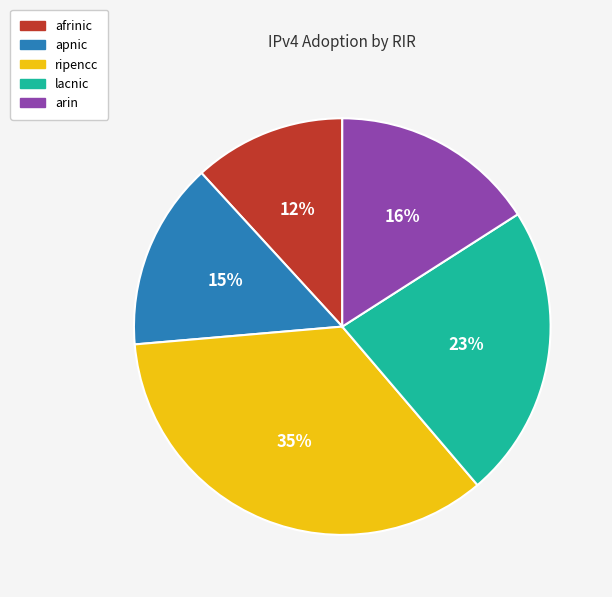

To the nearest percent, what percentage of the pie is arin?

16%